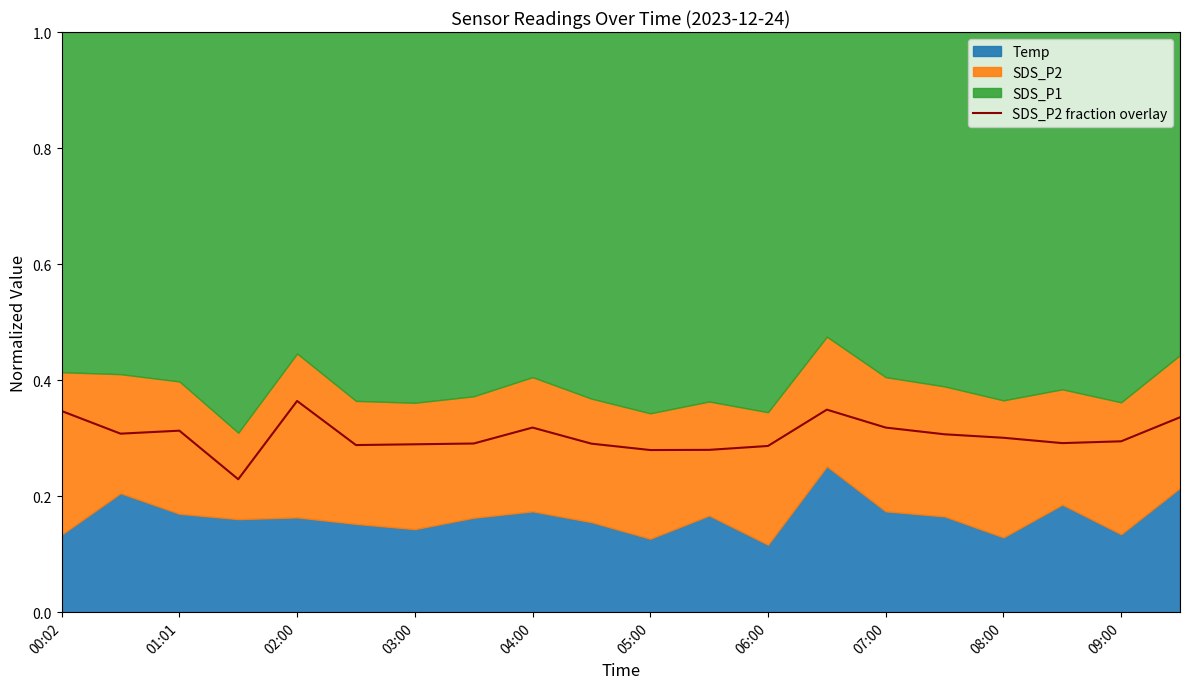

Where is the first local maximum?

01:01